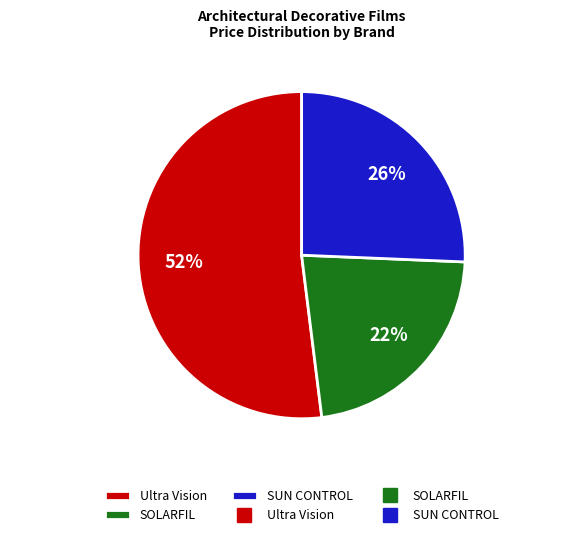

How many slices are in this pie chart?

3